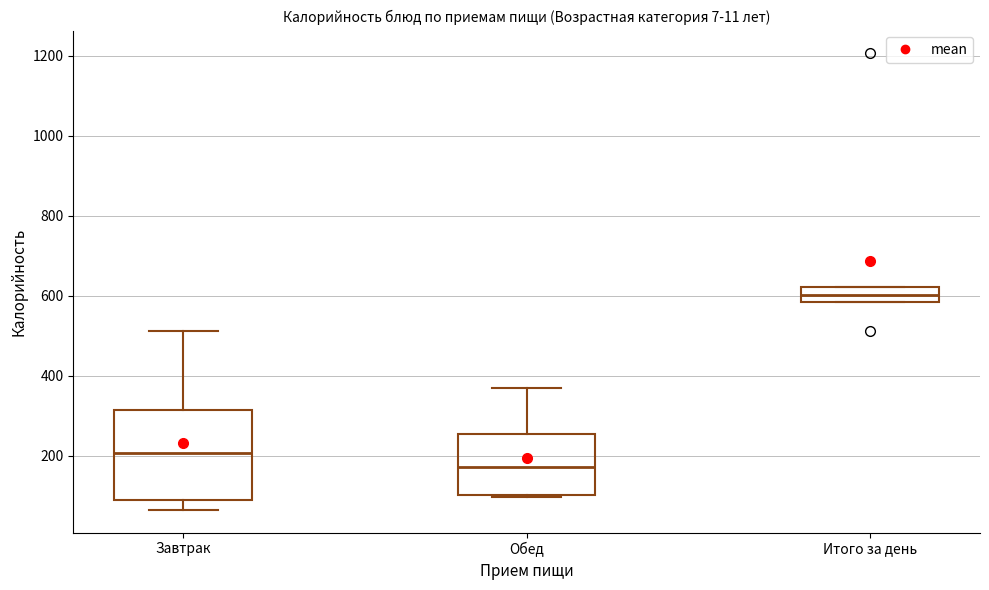

Reading left to right, read every box against the y-axis: the position of its median line, the range the box covers, and the ends of its whiskers. The values are not printed on the chart, so give them approximately, as read against the axis.

Завтрак: median 200, box 80 to 320, whiskers 60 to 520
Обед: median 180, box 100 to 260, whiskers 100 to 380
Итого за день: median 600, box 580 to 620, whiskers 580 to 620